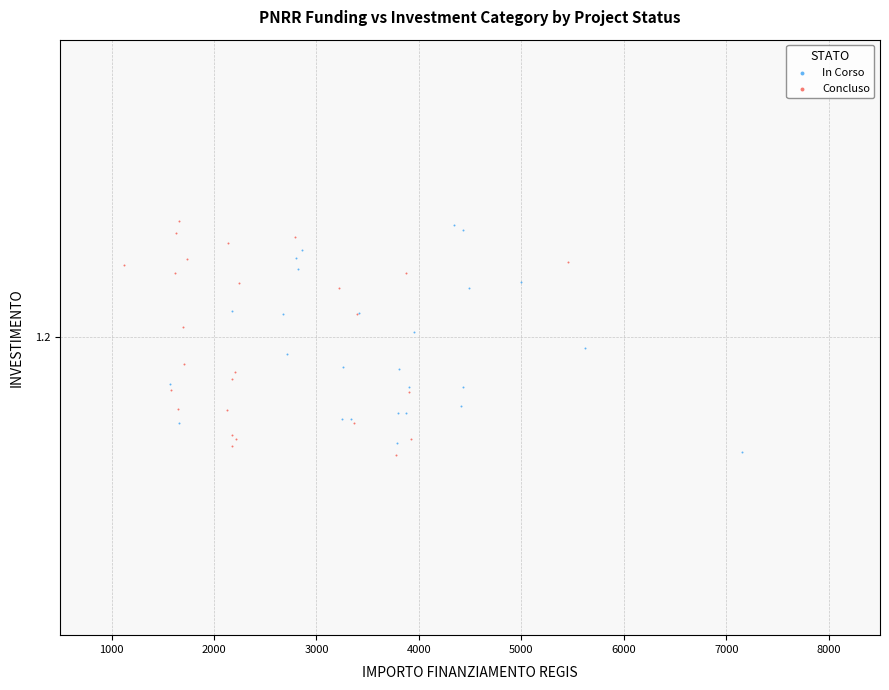

What are all the series names shown in the legend?

In Corso, Concluso